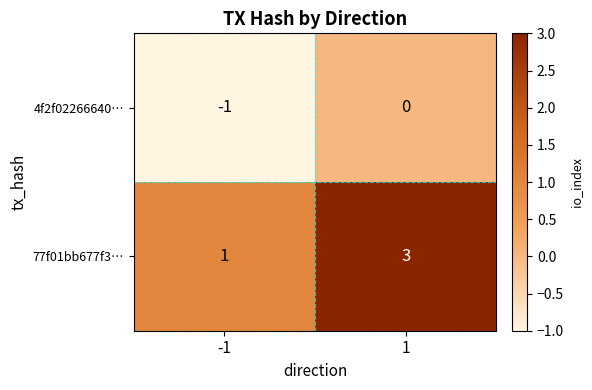

Which series has the largest range (max minus min)?

77f01bb677f3…